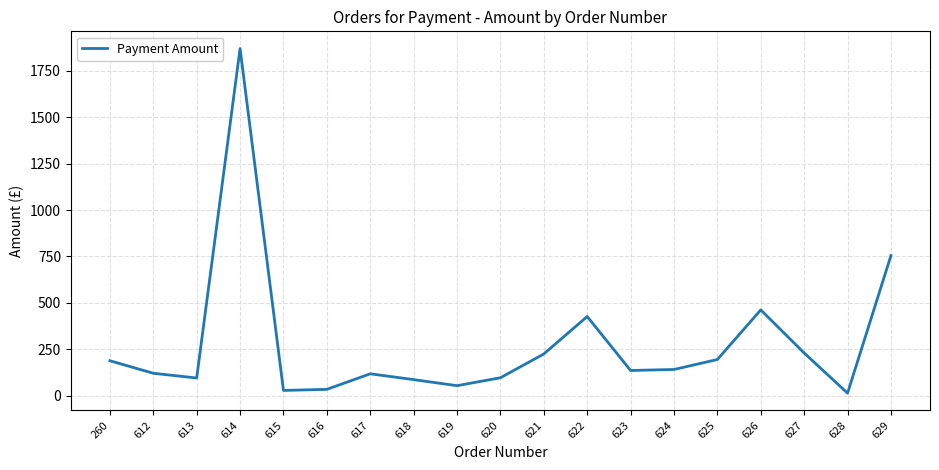

Which category has the highest value across all series?

614